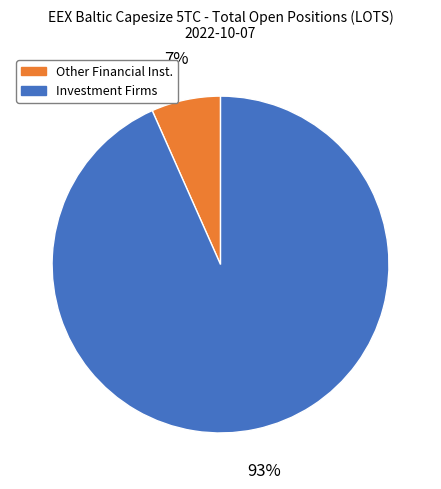

Between Other Financial Inst. and Investment Firms, which is larger?

Investment Firms